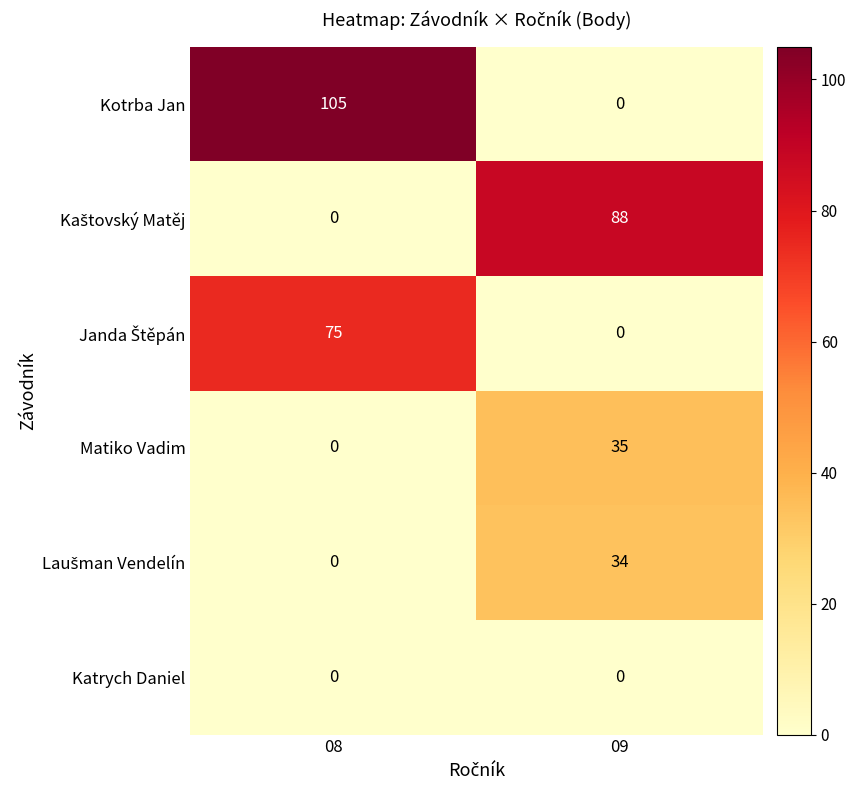

What is the average value of the Matiko Vadim series?

18